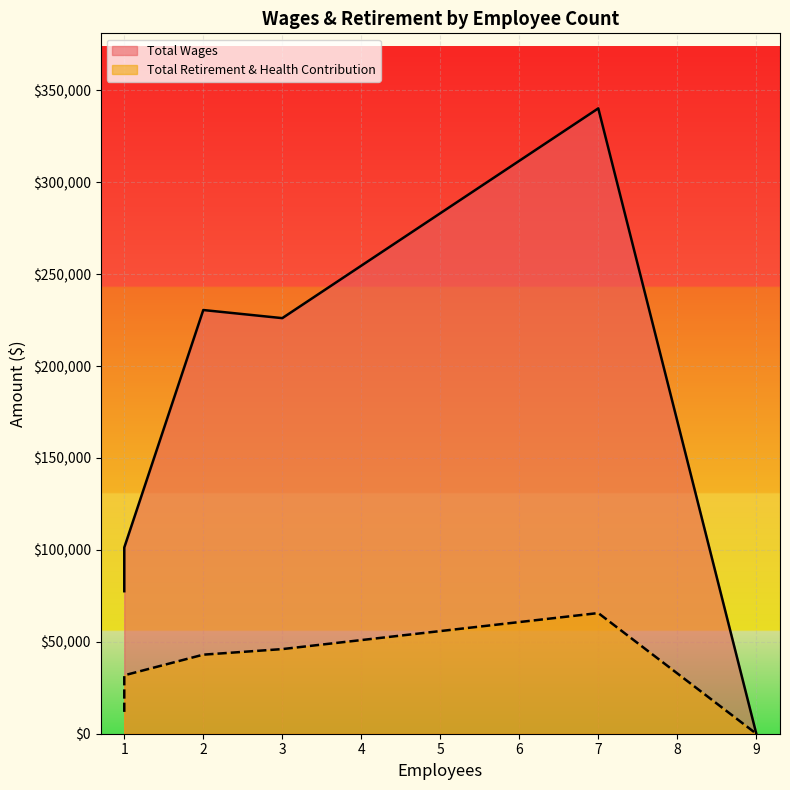

At which category is the sum across all series the highest?

7